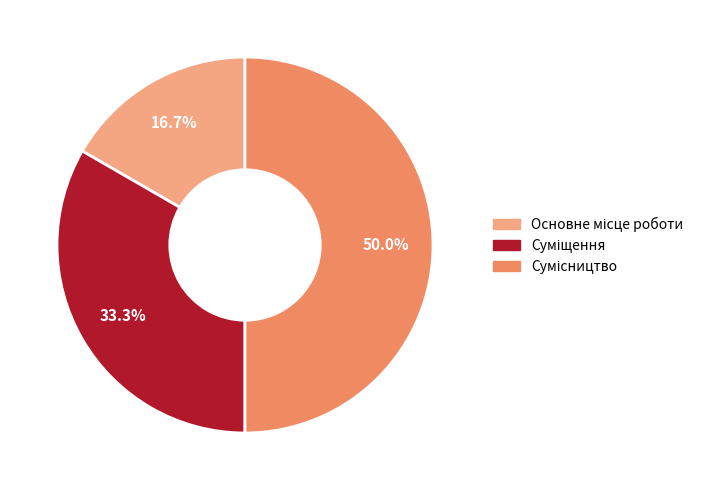

To the nearest percent, what portion does Основне місце роботи represent?

17%